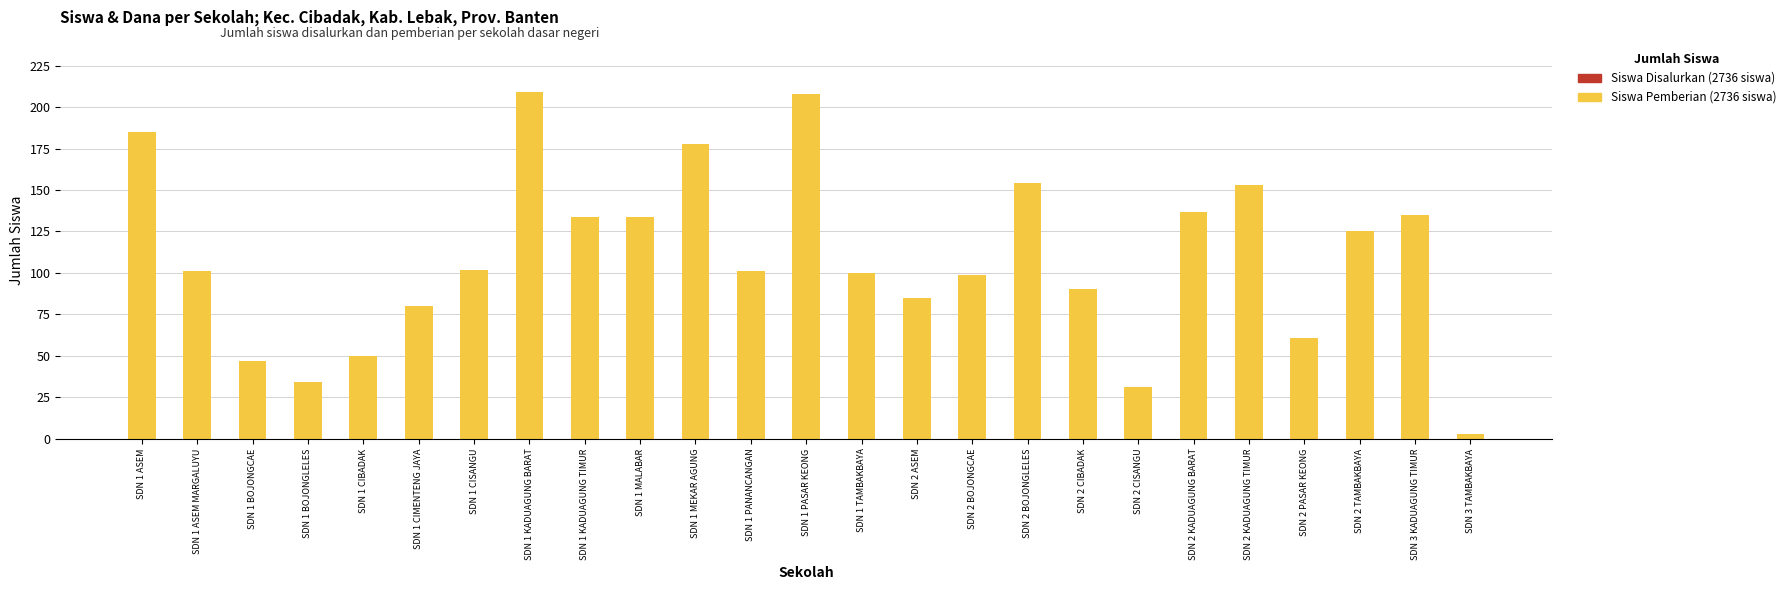

What is the average value?

109